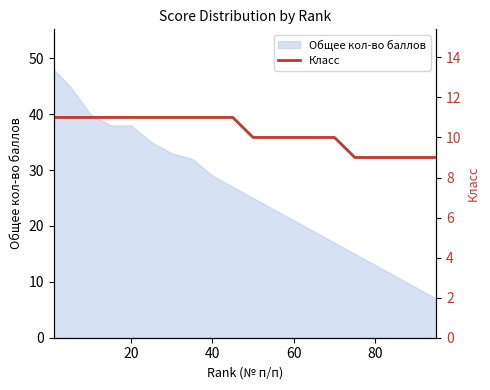

The Общее кол-во баллов series shows 13 at 80. True or false?

True